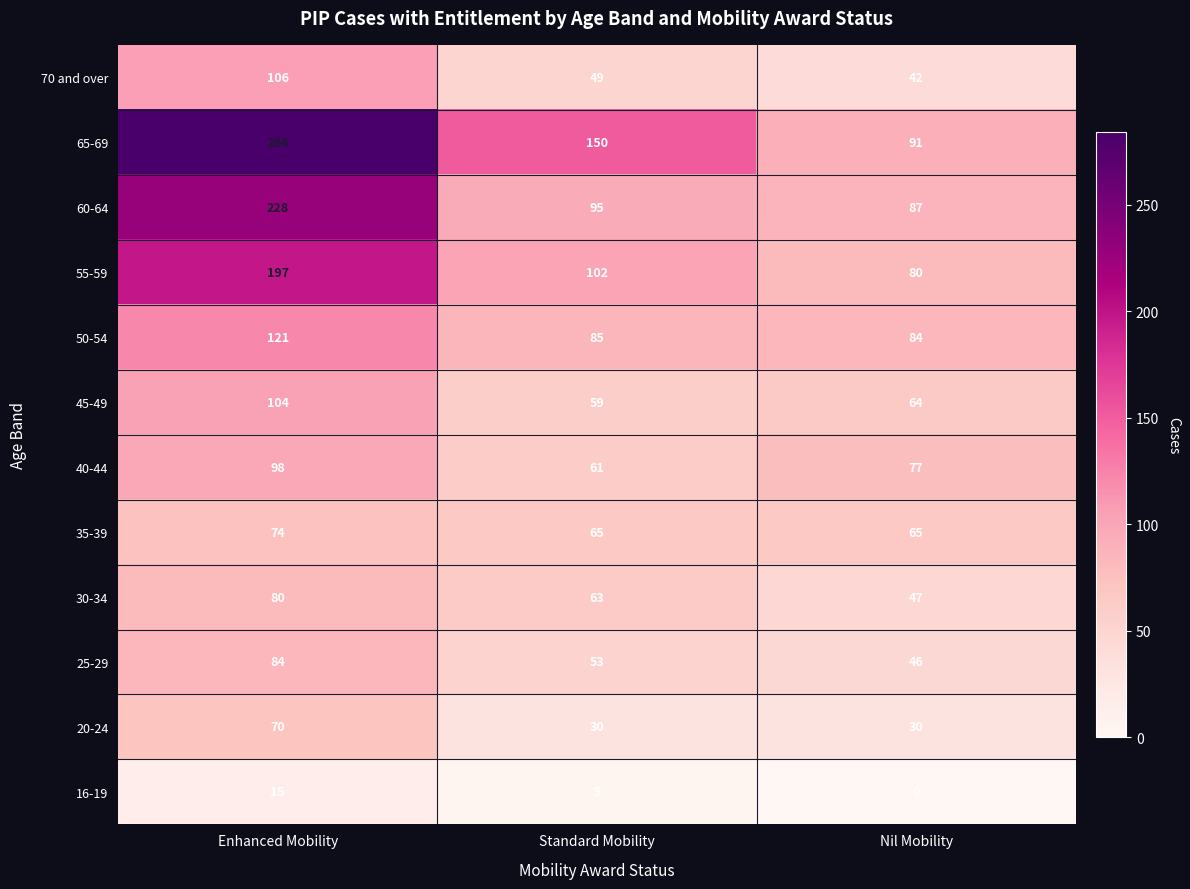

True or false: 50-54 has a value of 121 at Enhanced Mobility.

True